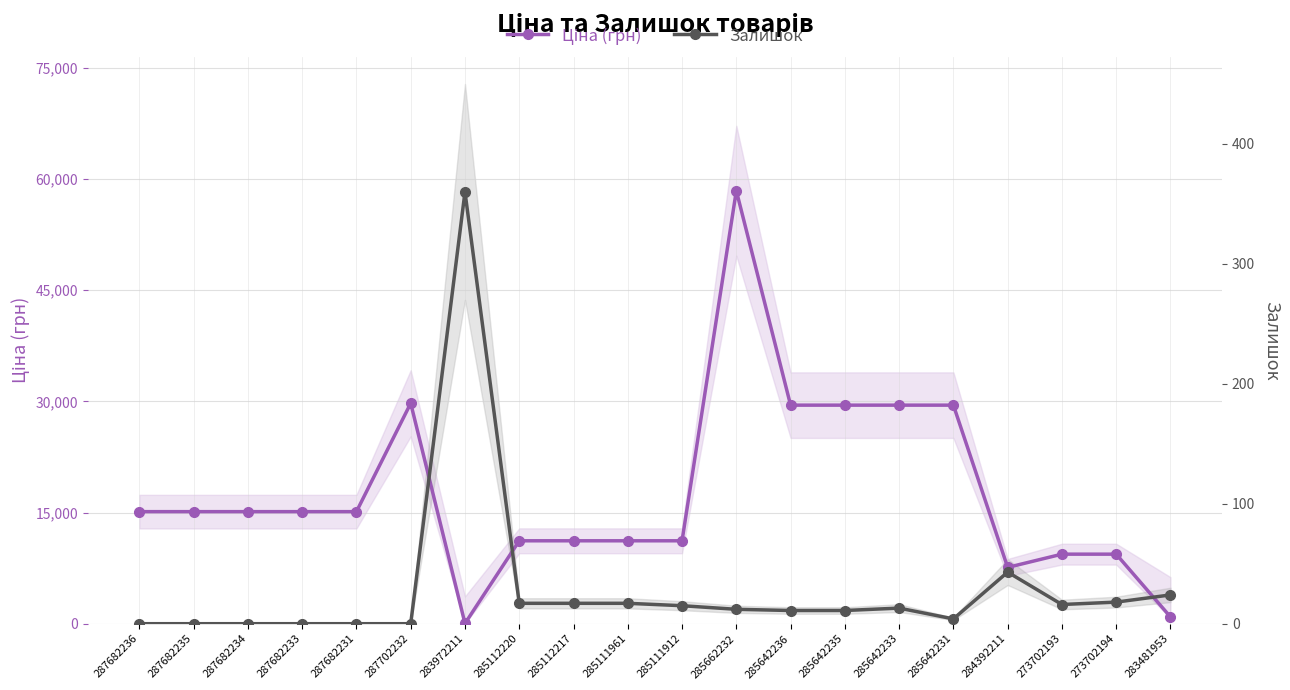

How many values in the Ціна (грн) series are below 15120?

9